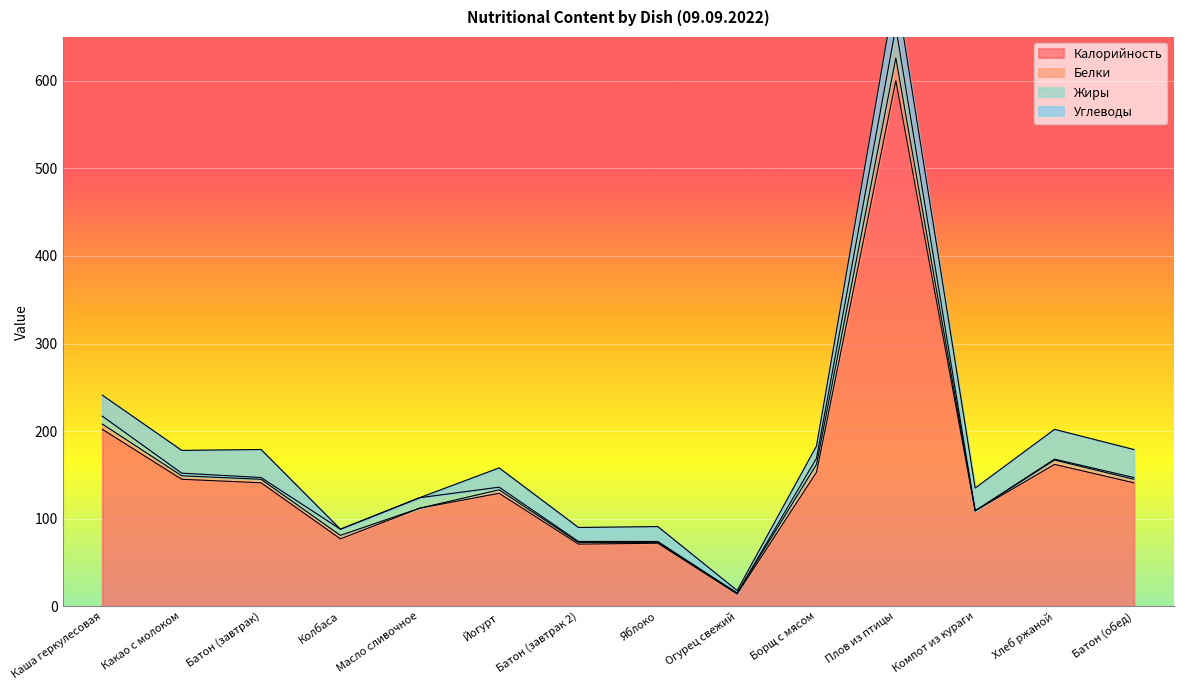

What is the label of the 13th point from the left?

Хлеб ржаной